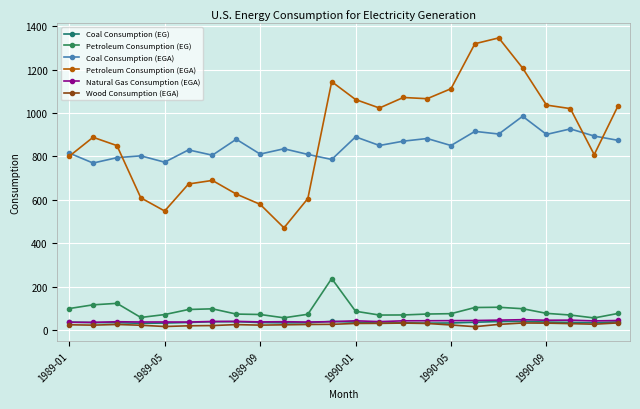

How many categories are shown in the chart?

24